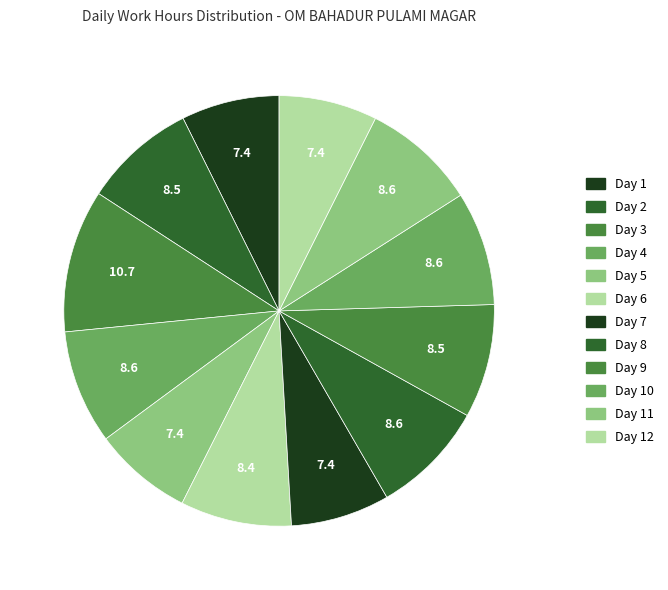

Which slice is the smallest?

Day 1